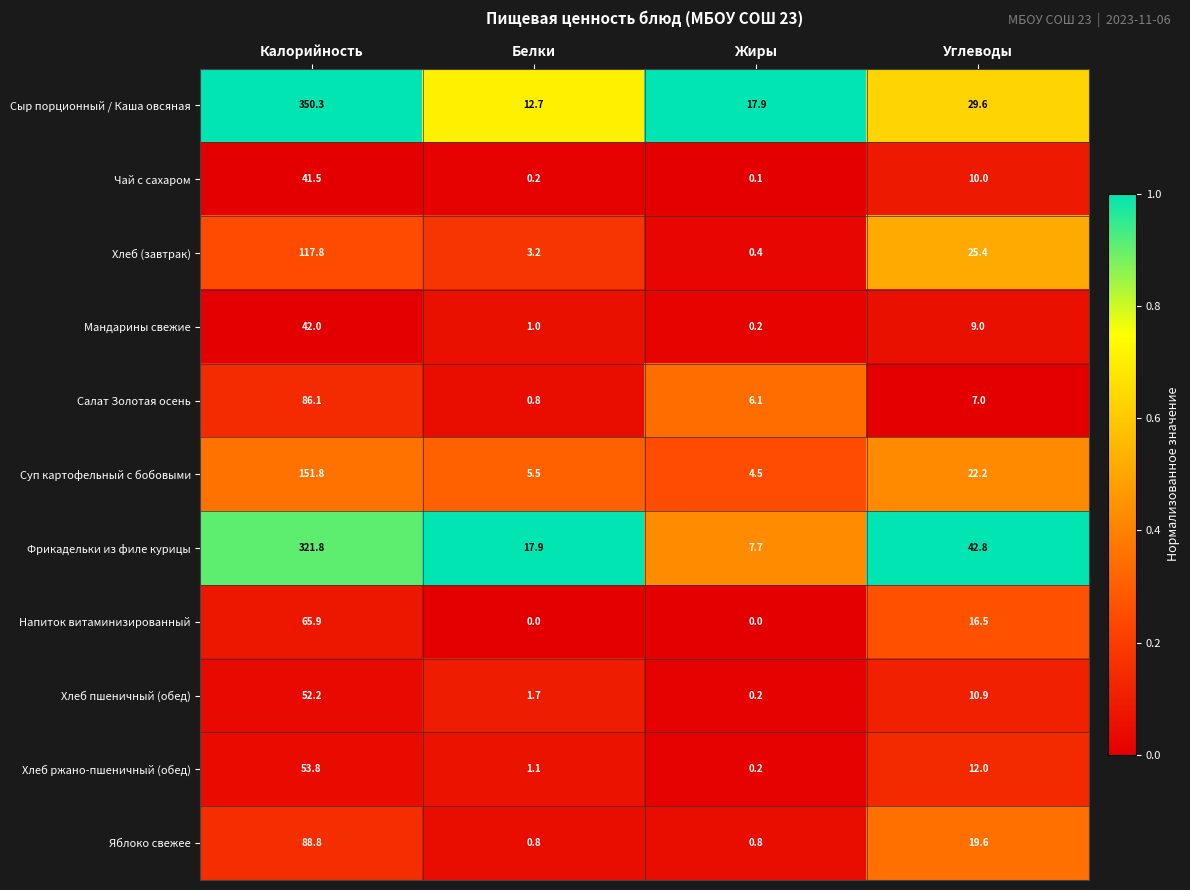

What is the total value across all series at Белки?

44.9